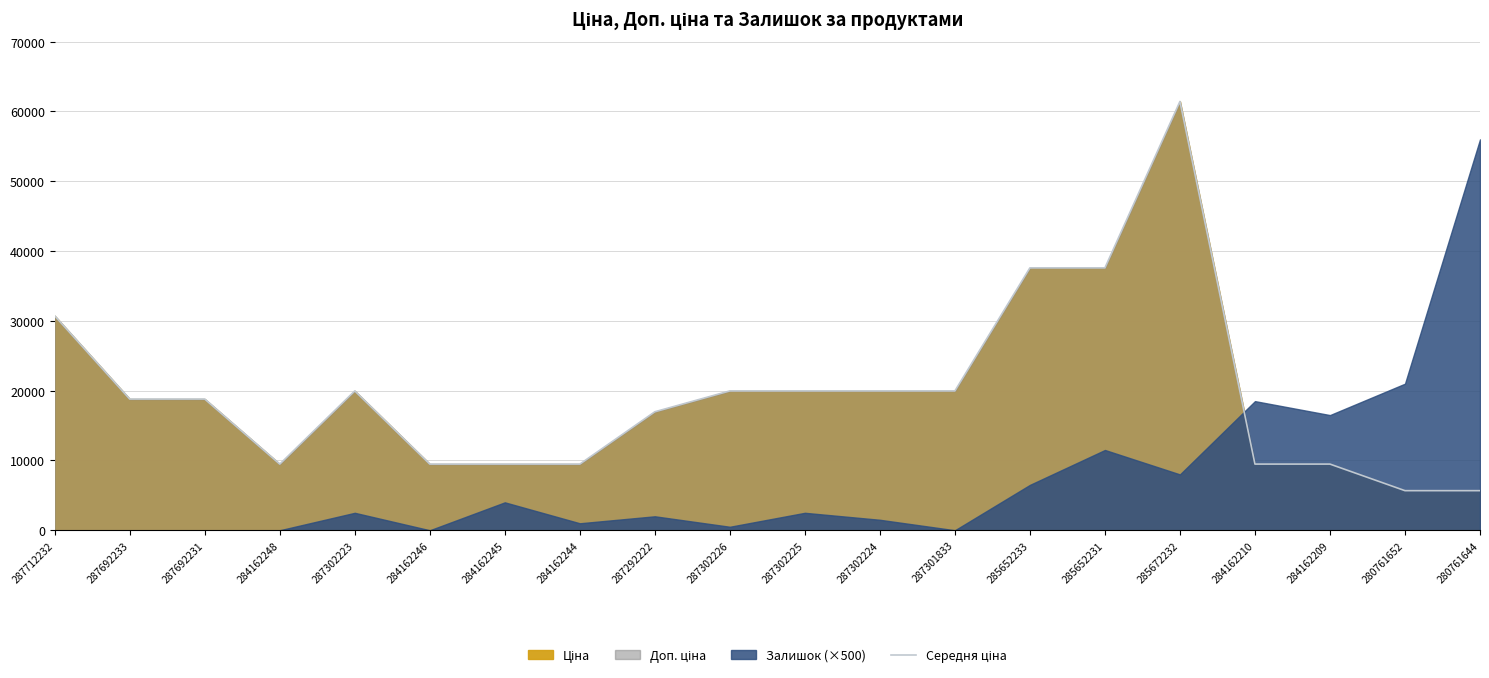

What is the label of the 16th point from the left?

285672232